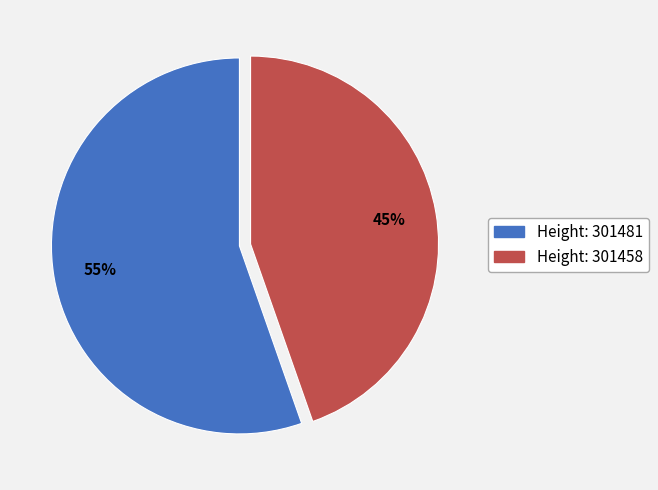

How many slices are in this pie chart?

2